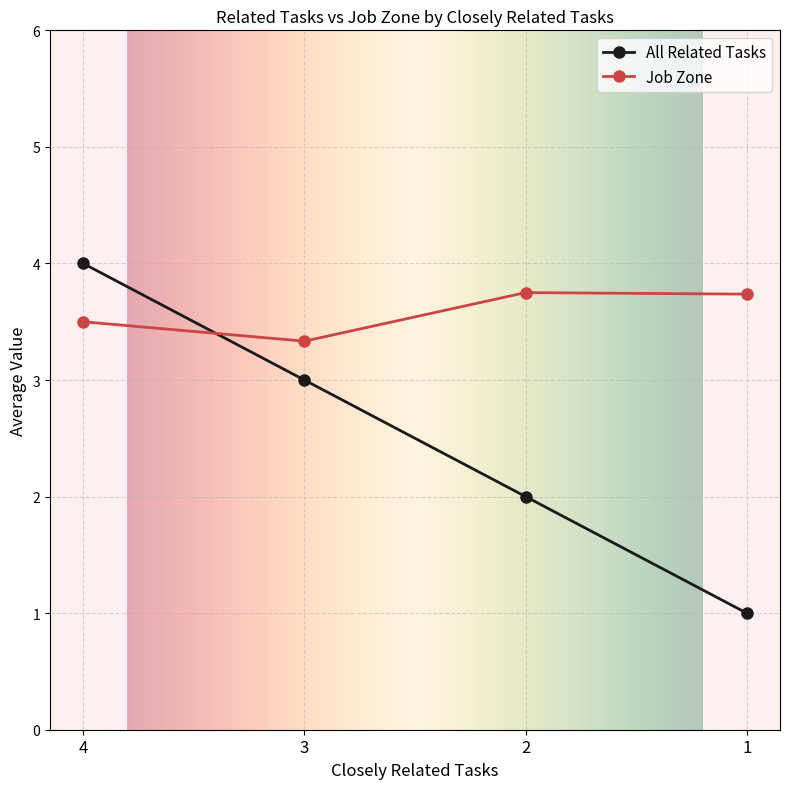

At 1, list the series in order from smallest to largest.

All Related Tasks, Job Zone